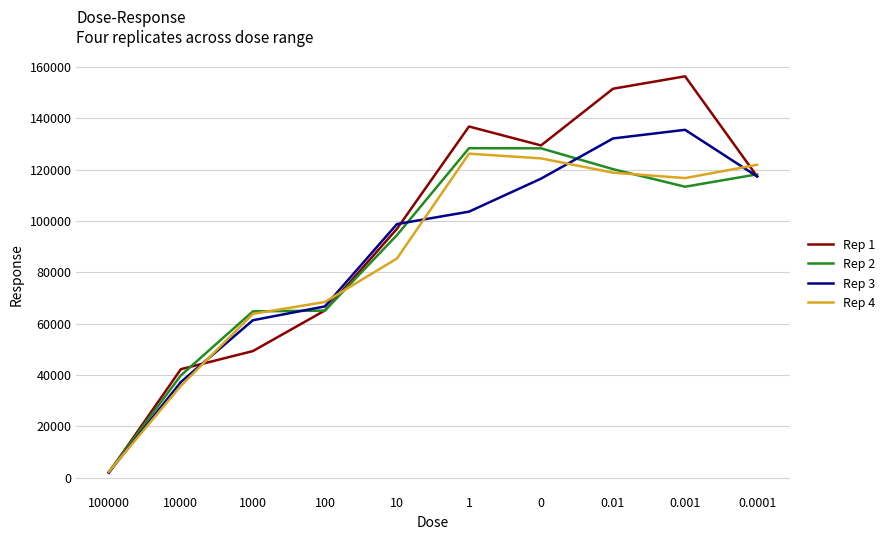

Which label corresponds to the smallest value in the chart?

100000